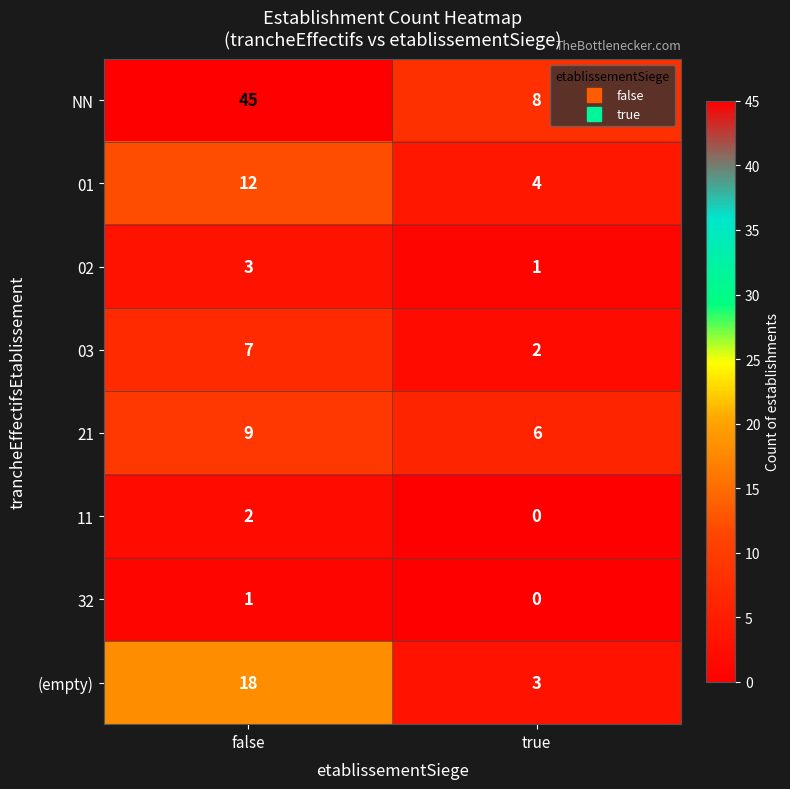

What is the sum of all NN values?

53